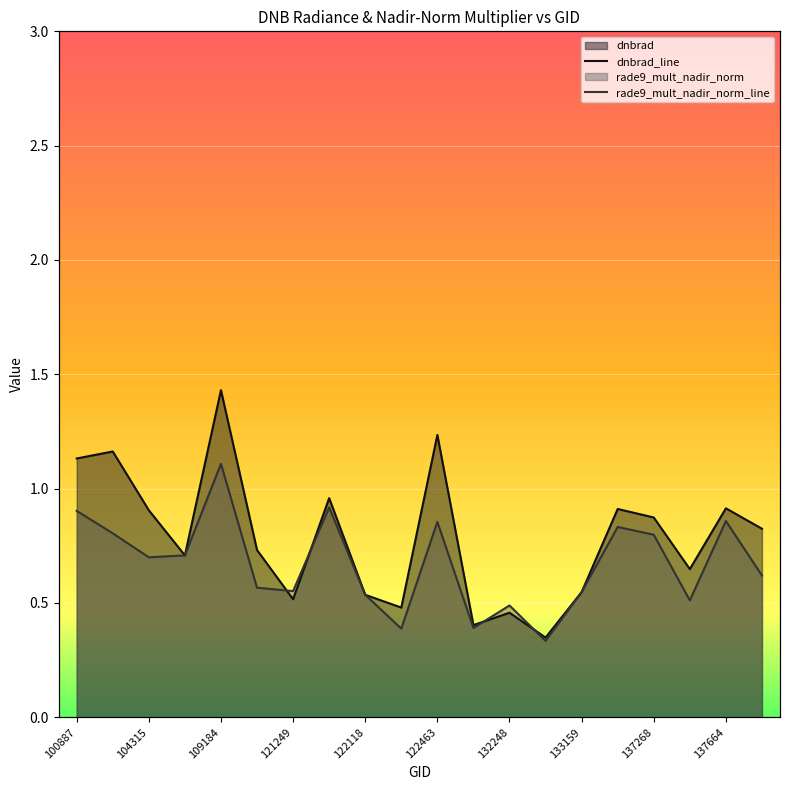

How many interior local valleys does the rade9_mult_nadir_norm series have?

6